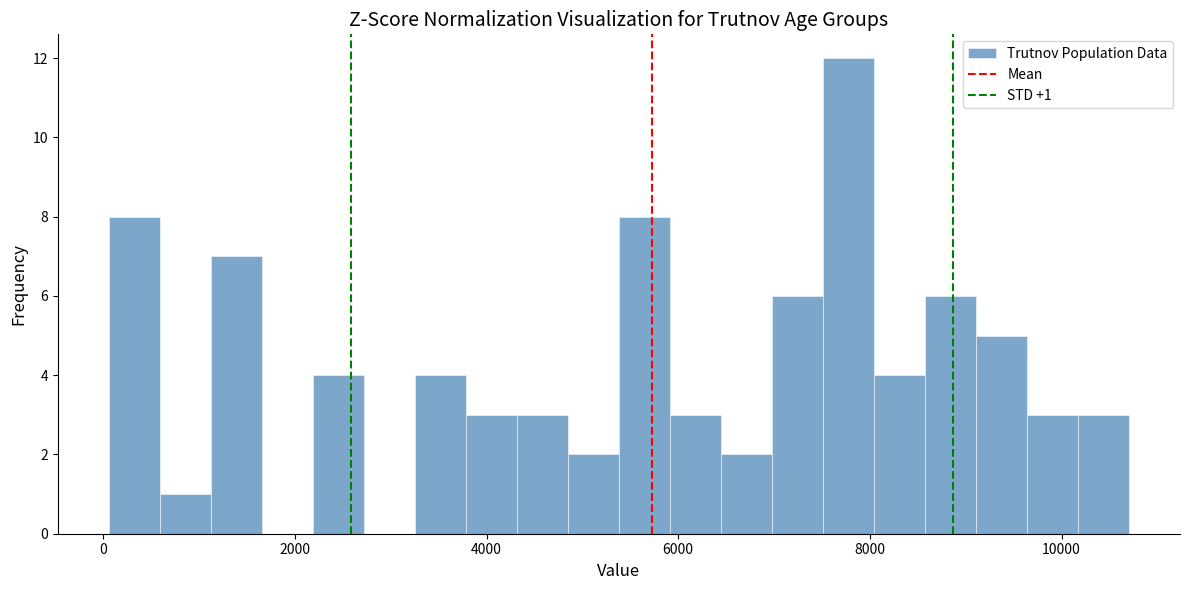

Read against the x-axis, roughly where is the centre of the tallest bar?

7800